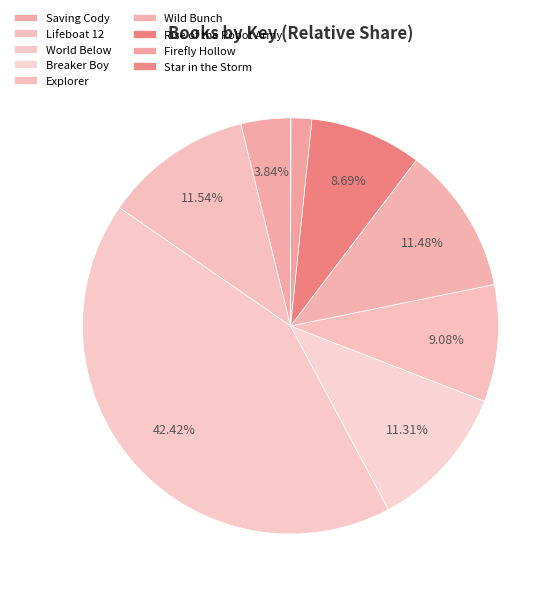

Is there any slice that represents more than half of the pie?

No